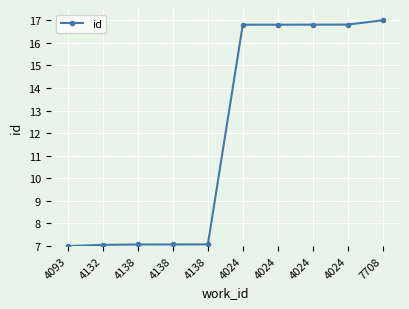

The chart shows a value of 22.4 at 4024. True or false?

False